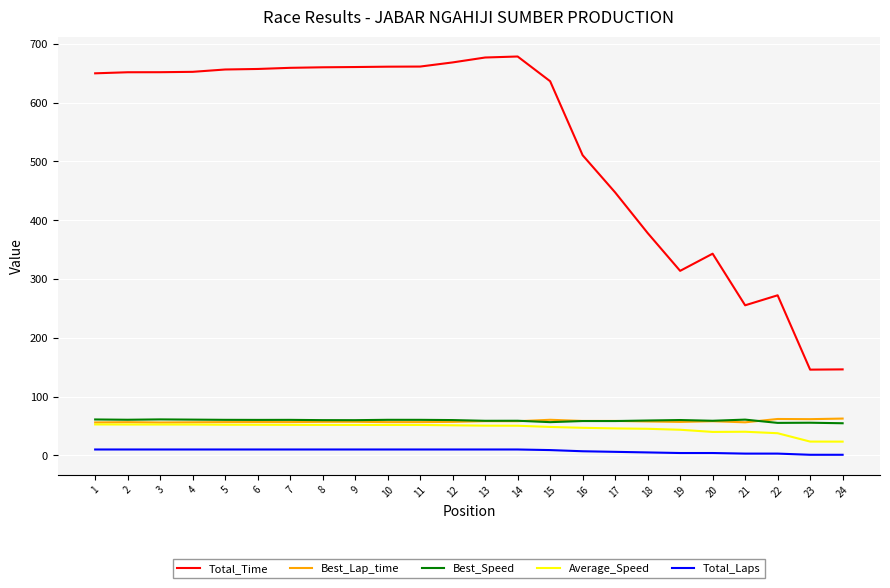

The value of Total_Time at 2 is 651.7. True or false?

True